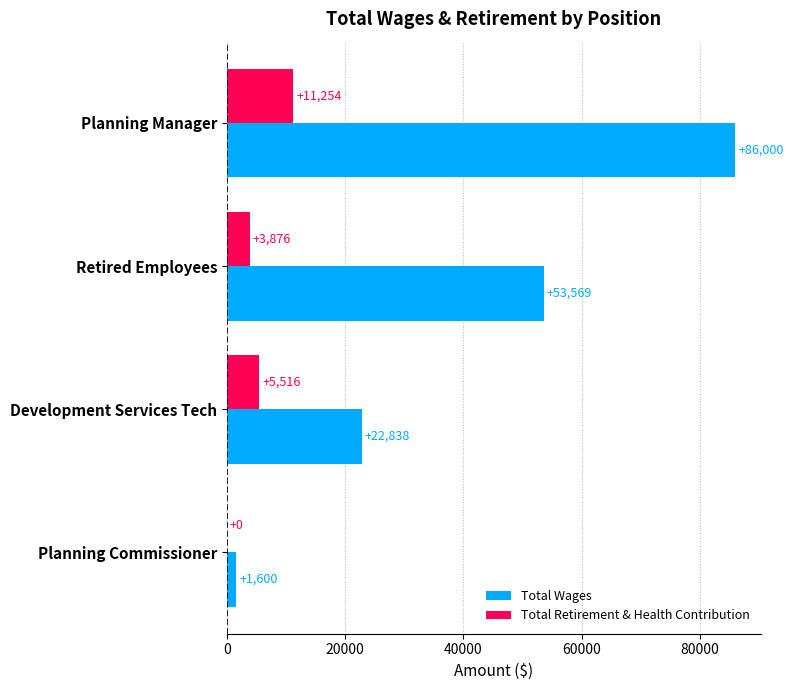

Is the value of Total Wages at Retired Employees greater than the value of Total Retirement & Health Contribution at Retired Employees?

Yes